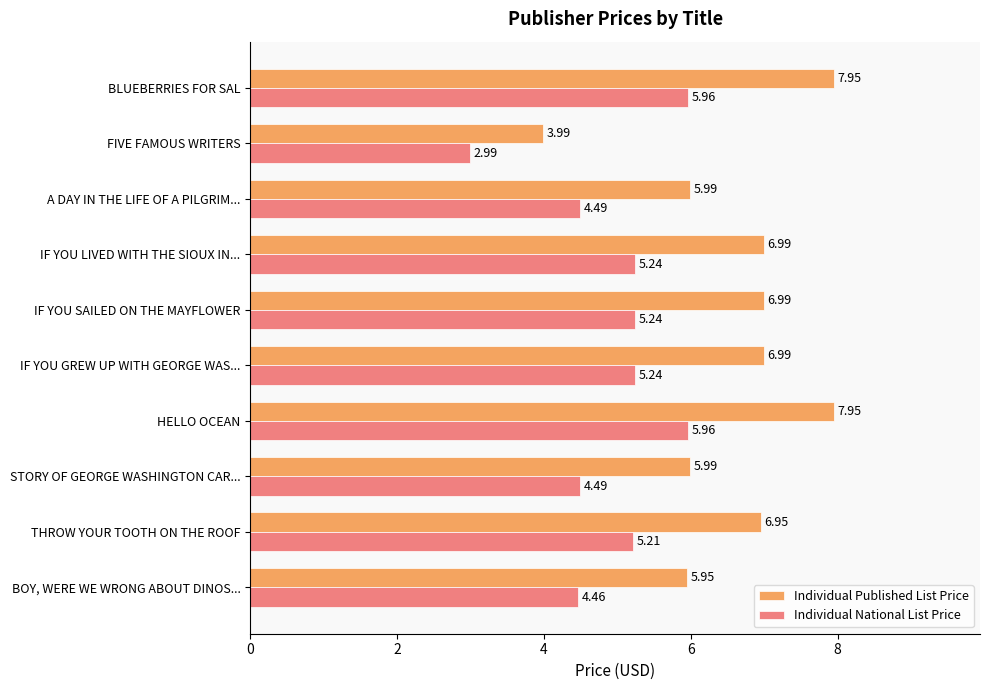

At which category does the chart reach its minimum across all series?

FIVE FAMOUS WRITERS